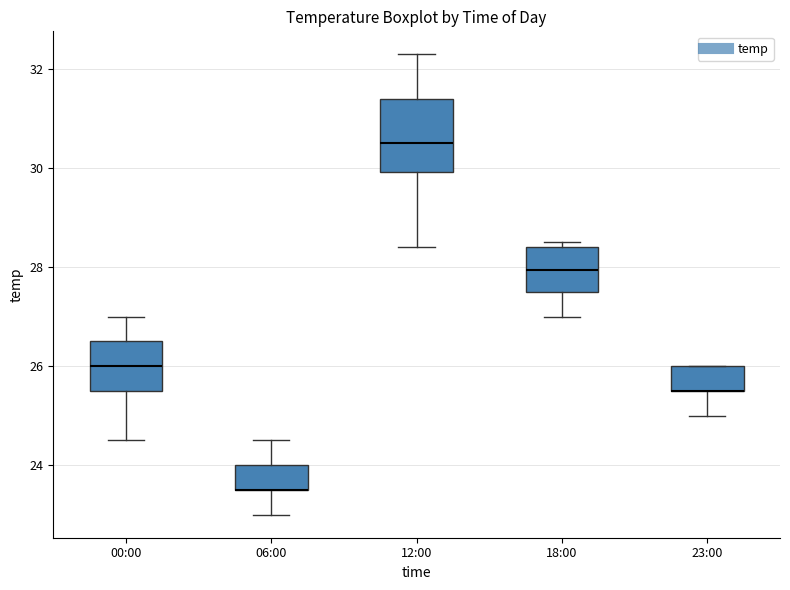

Reading left to right, read every box against the y-axis: the position of its median line, the range the box covers, and the ends of its whiskers. The values are not printed on the chart, so give them approximately, as read against the axis.

00:00: median 26.0, box 25.6 to 26.6, whiskers 24.6 to 27.0
06:00: median 23.6 (drawn on the box's lower edge), box 23.6 to 24.0, whiskers 23.0 to 24.6
12:00: median 30.6, box 30.0 to 31.4, whiskers 28.4 to 32.4
18:00: median 28.0, box 27.6 to 28.4, whiskers 27.0 to 28.6
23:00: median 25.6 (drawn on the box's lower edge), box 25.6 to 26.0, whiskers 25.0 to 26.0